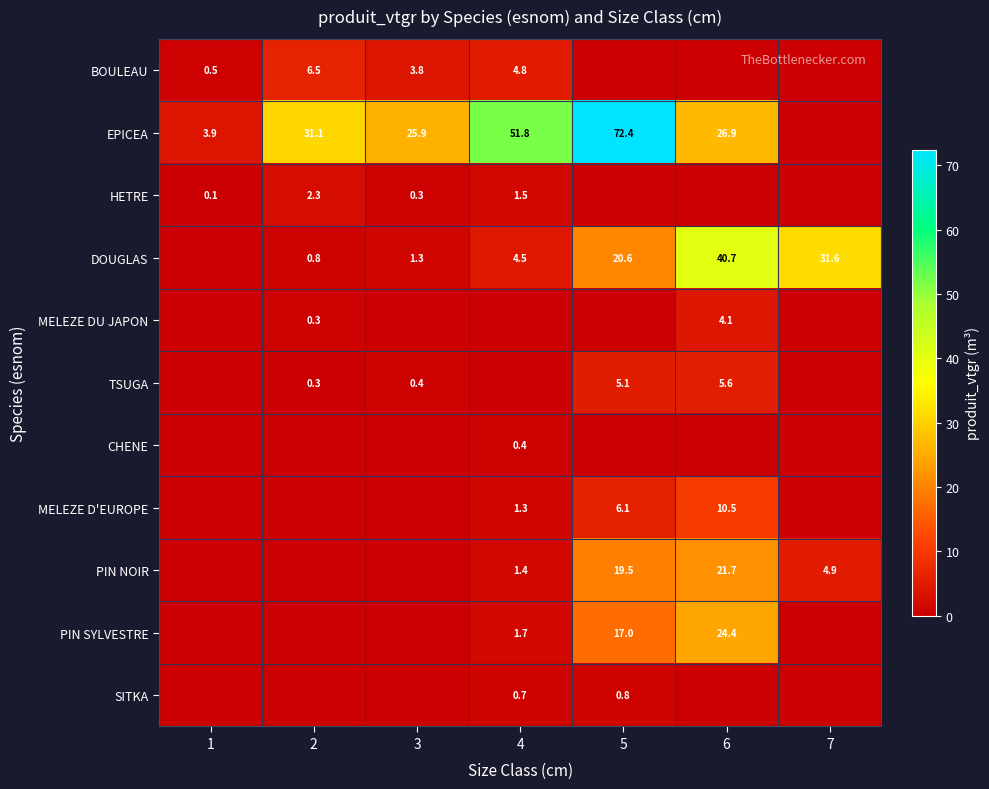

What is the difference between the highest and lowest values at 3?

25.9